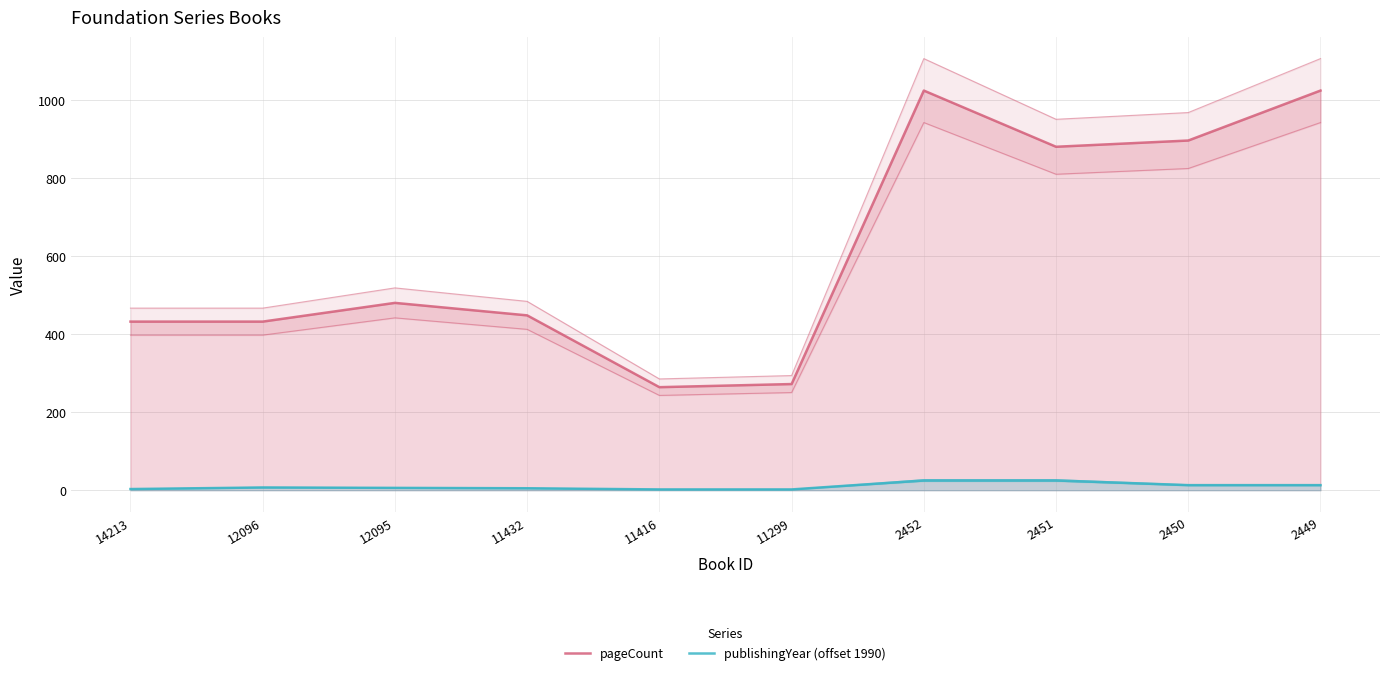

What is the highest value of the publishingYear (offset 1990) series?

25